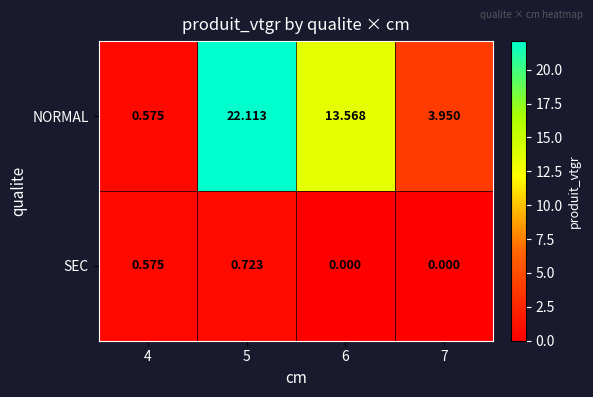

List the series in order of their overall mean, highest first.

NORMAL, SEC